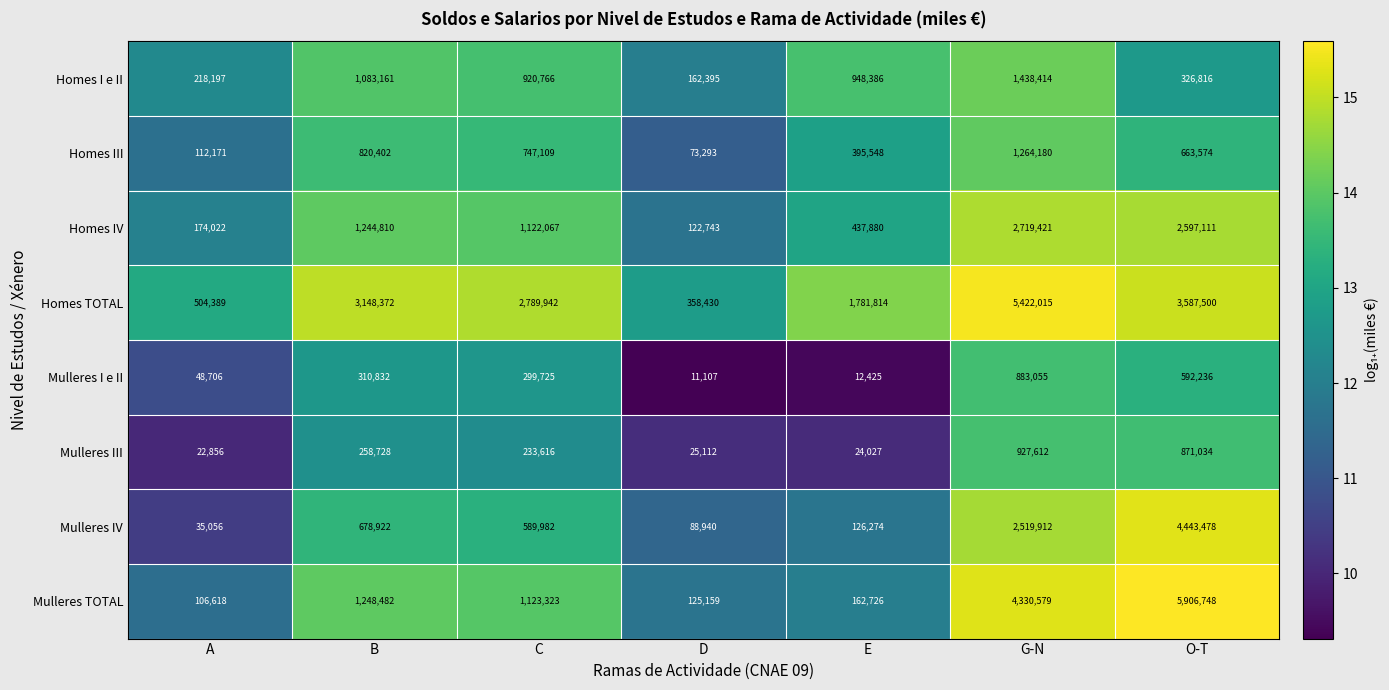

What value does the Mulleres IV series have at B, to the nearest 50?

678900